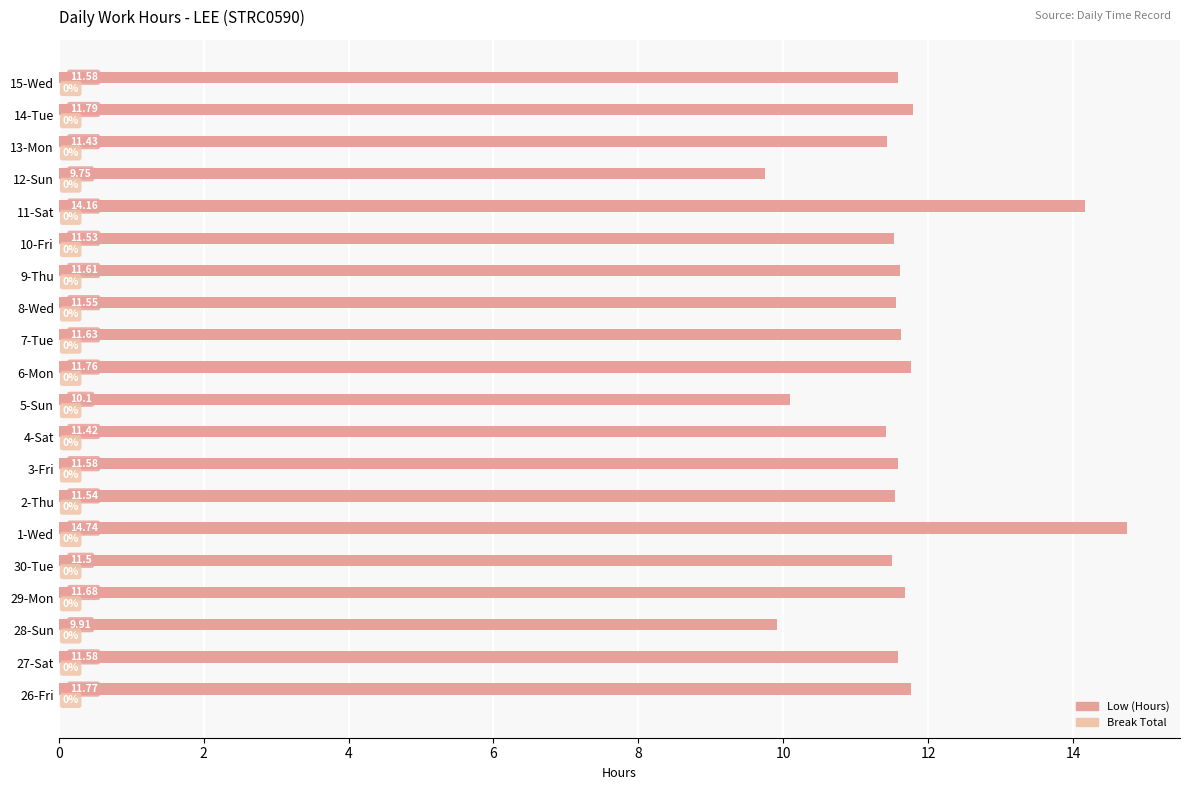

How many bars are there in total?

20